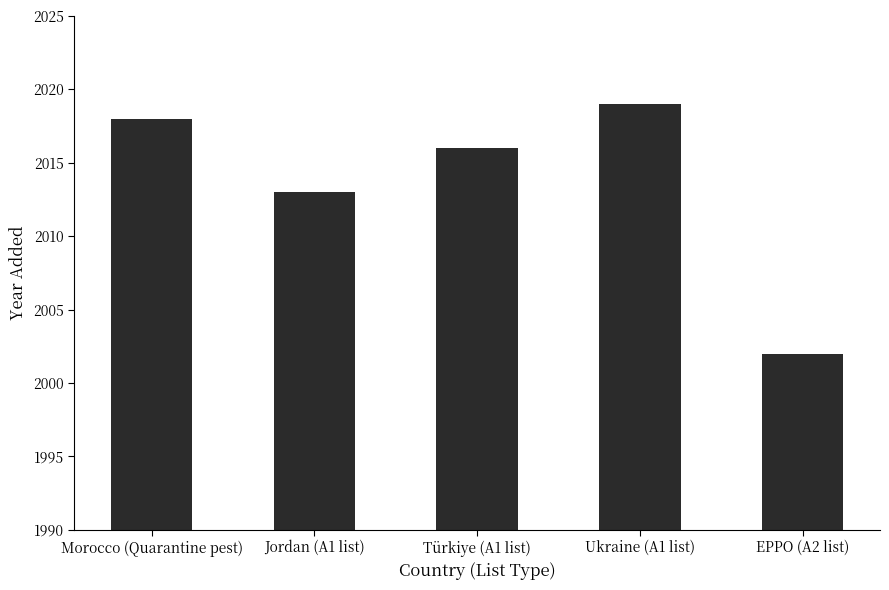

Rank the categories by value from highest to lowest.

Ukraine (A1 list), Morocco (Quarantine pest), Türkiye (A1 list), Jordan (A1 list), EPPO (A2 list)